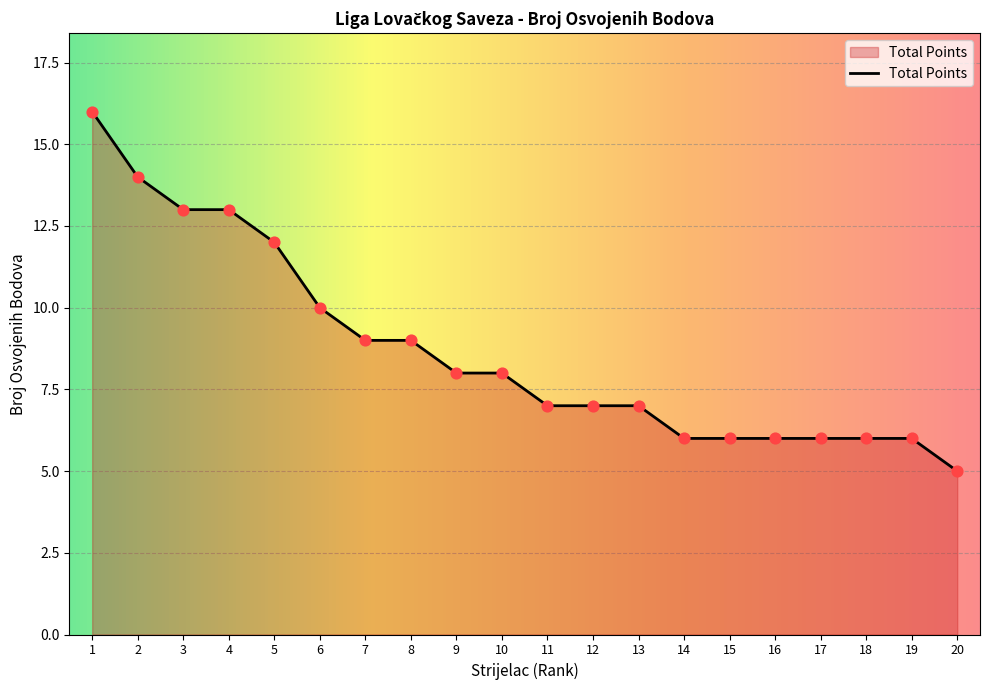

Approximately how many times larger is the value at 11 compared to 5?

0.6